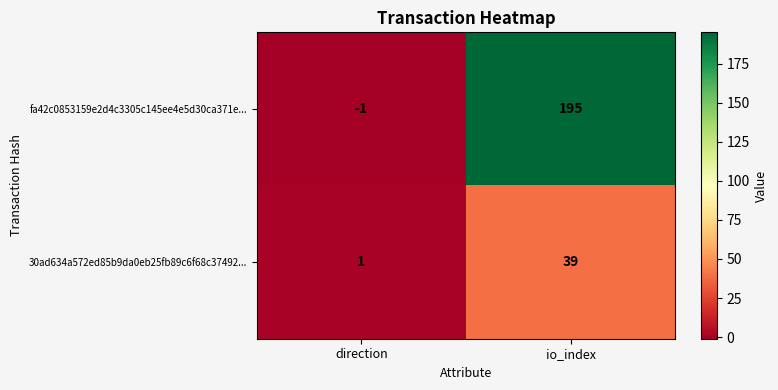

Is the value of fa42c0853159e2d4c3305c145ee4e5d30ca371e... at direction greater than the value of 30ad634a572ed85b9da0eb25fb89c6f68c37492... at io_index?

No